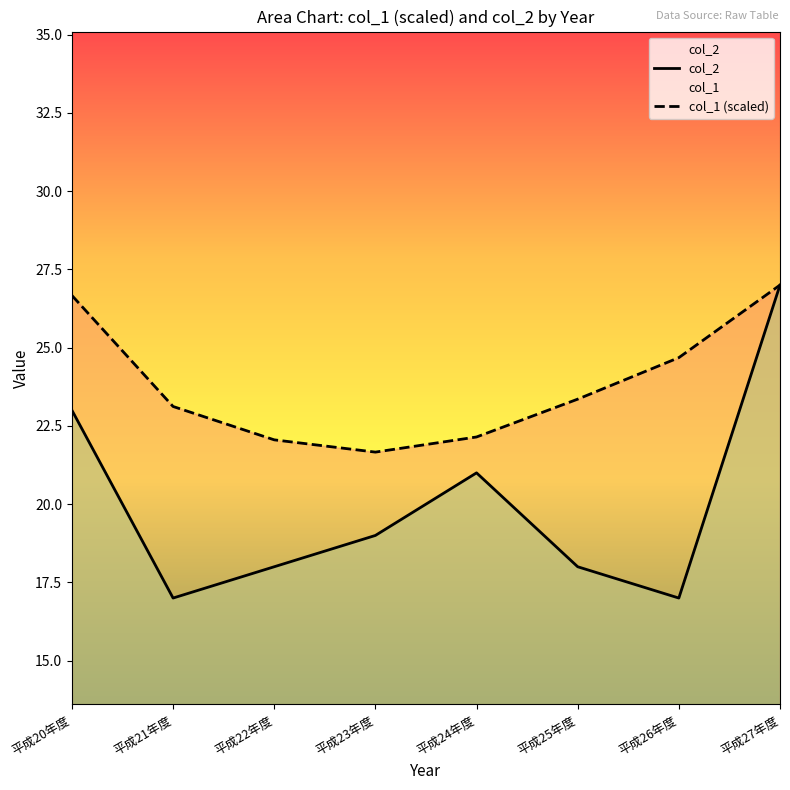

The value of col_1 (scaled) at 平成25年度 is 23.4. True or false?

True